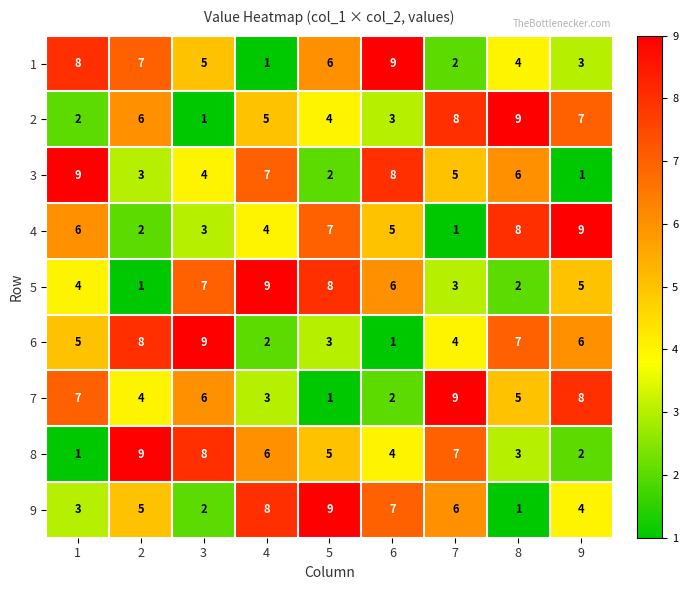

At 1, list the series in order from largest to smallest.

3, 1, 7, 4, 6, 5, 9, 2, 8